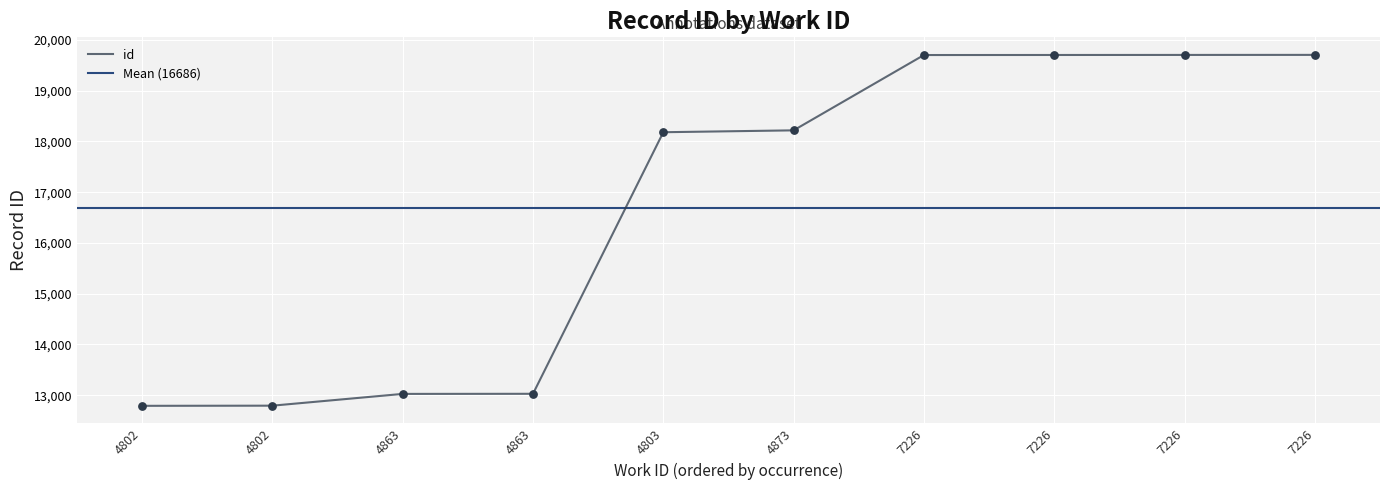

Approximately how many times larger is the value at 4863 compared to 4803?

0.7